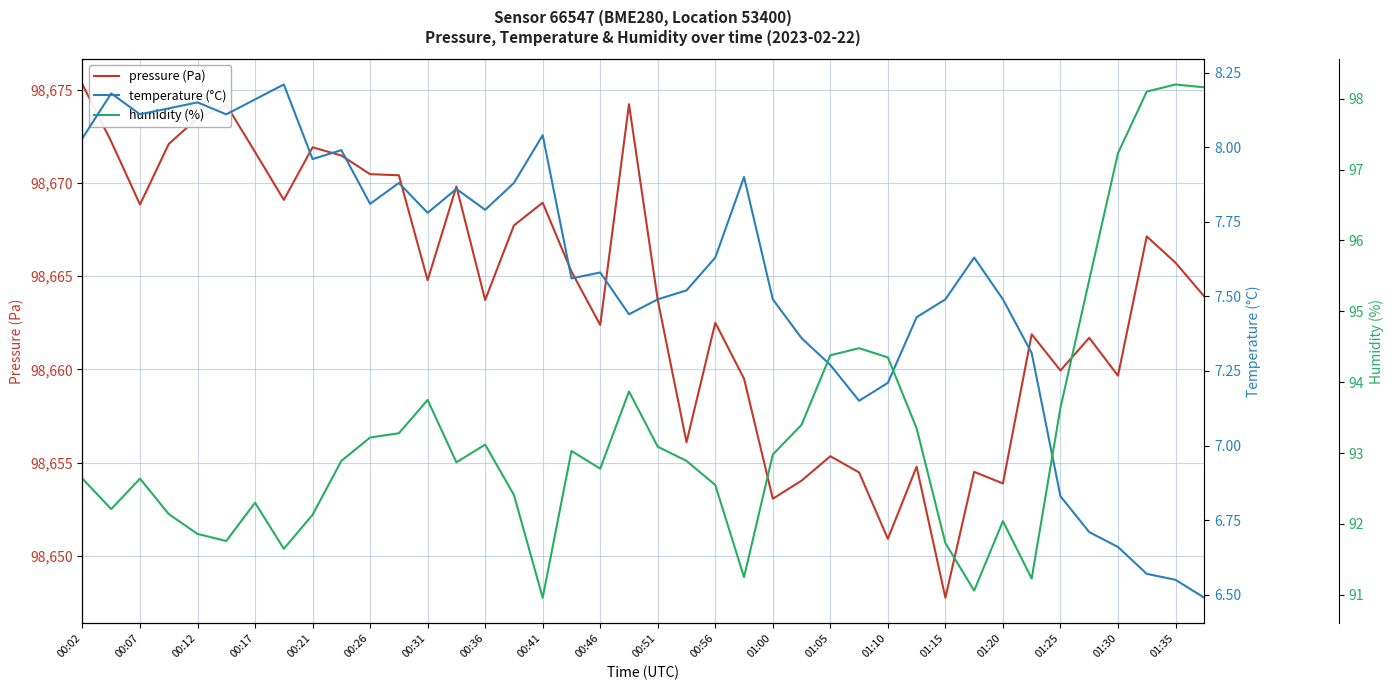

What is the highest value of the temperature (°C) series?

8.2